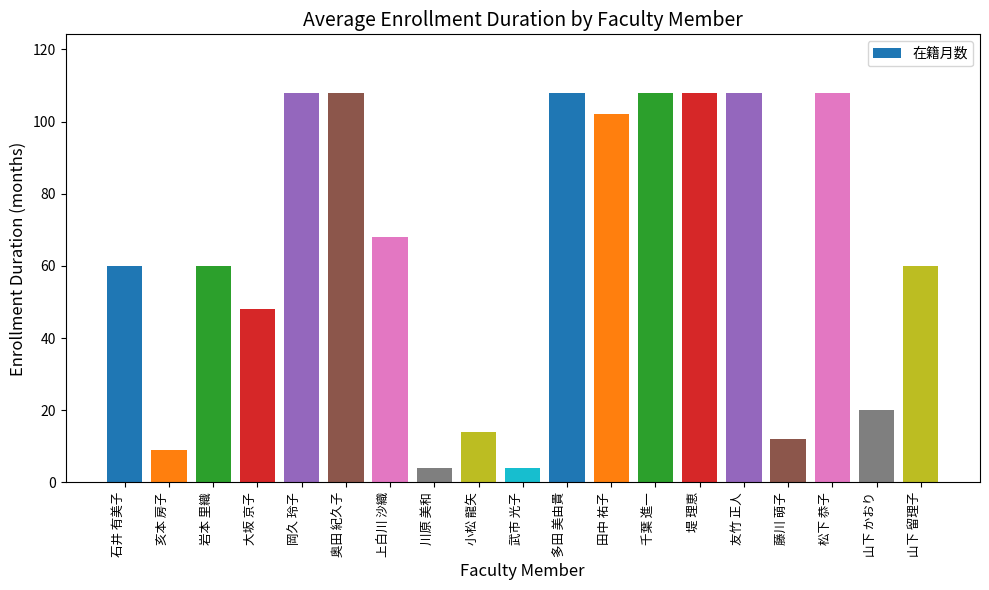

What value does the data have at 松下 恭子, to the nearest 50?

100